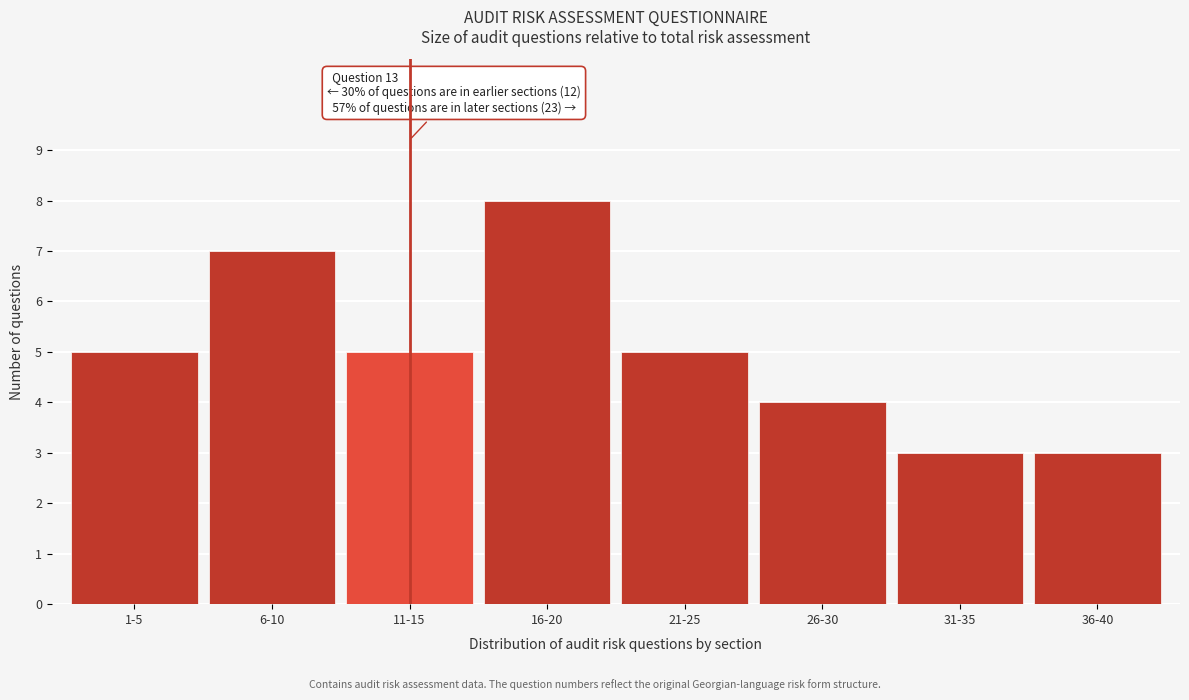

Reading left to right, transcribe all the data shown in this chart.

5	7	5	8	5	4	3	3